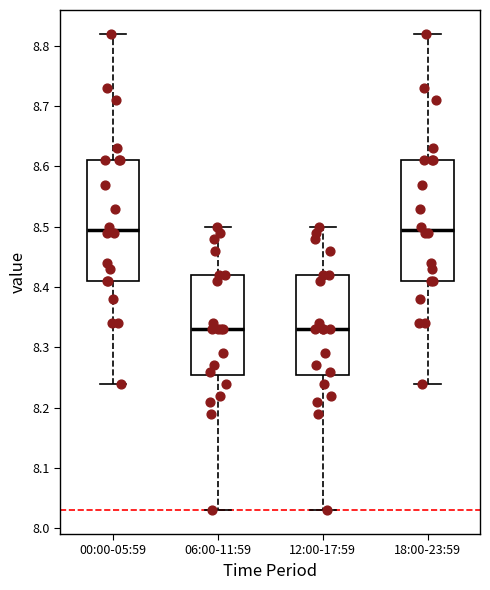

Reading left to right, read every box against the y-axis: the position of its median line, the range the box covers, and the ends of its whiskers. The values are not printed on the chart, so give them approximately, as read against the axis.

00:00-05:59: median 8.50, box 8.41 to 8.61, whiskers 8.24 to 8.82
06:00-11:59: median 8.33, box 8.26 to 8.42, whiskers 8.03 to 8.50
12:00-17:59: median 8.33, box 8.26 to 8.42, whiskers 8.03 to 8.50
18:00-23:59: median 8.50, box 8.41 to 8.61, whiskers 8.24 to 8.82